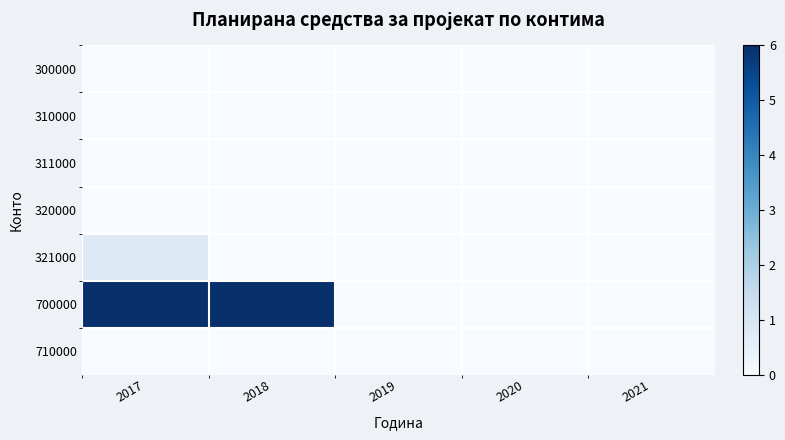

How many categories are shown in the chart?

5